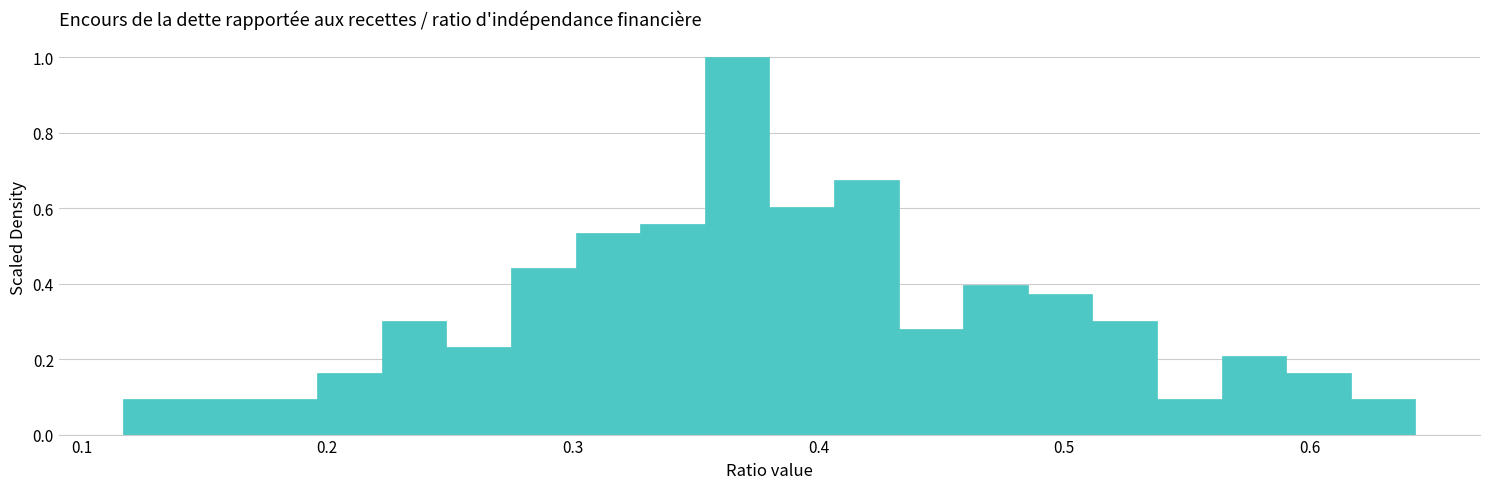

Read against the x-axis, roughly where is the centre of the tallest bar?

0.37